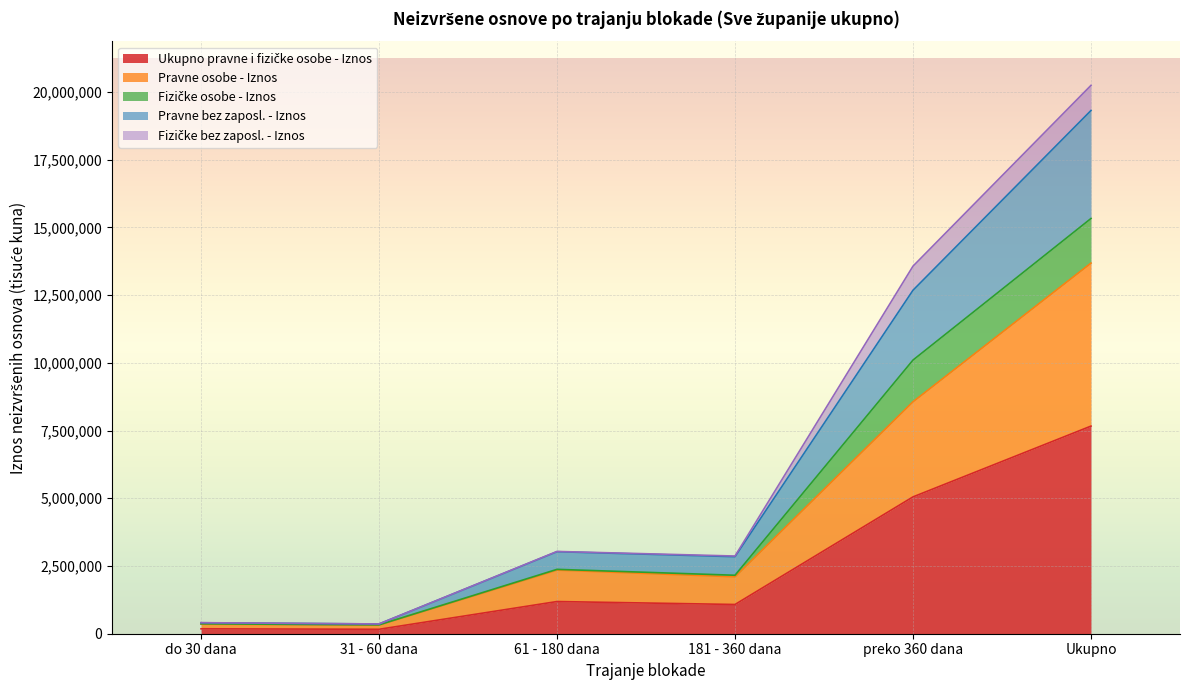

How many interior local valleys does the Ukupno pravne i fizičke osobe - Iznos series have?

2